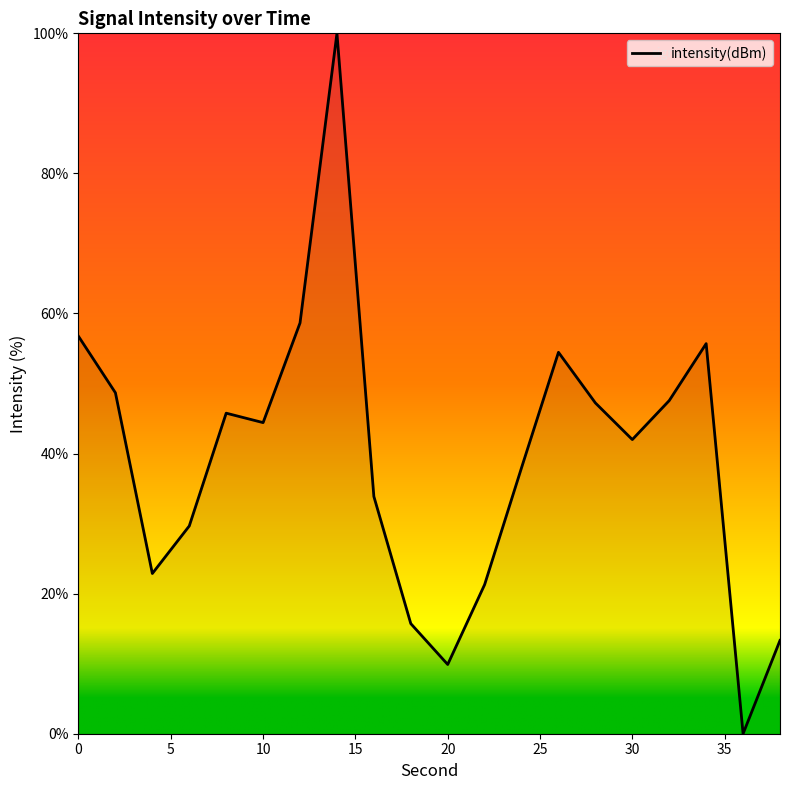

What is the maximum value shown in the chart?

100.0